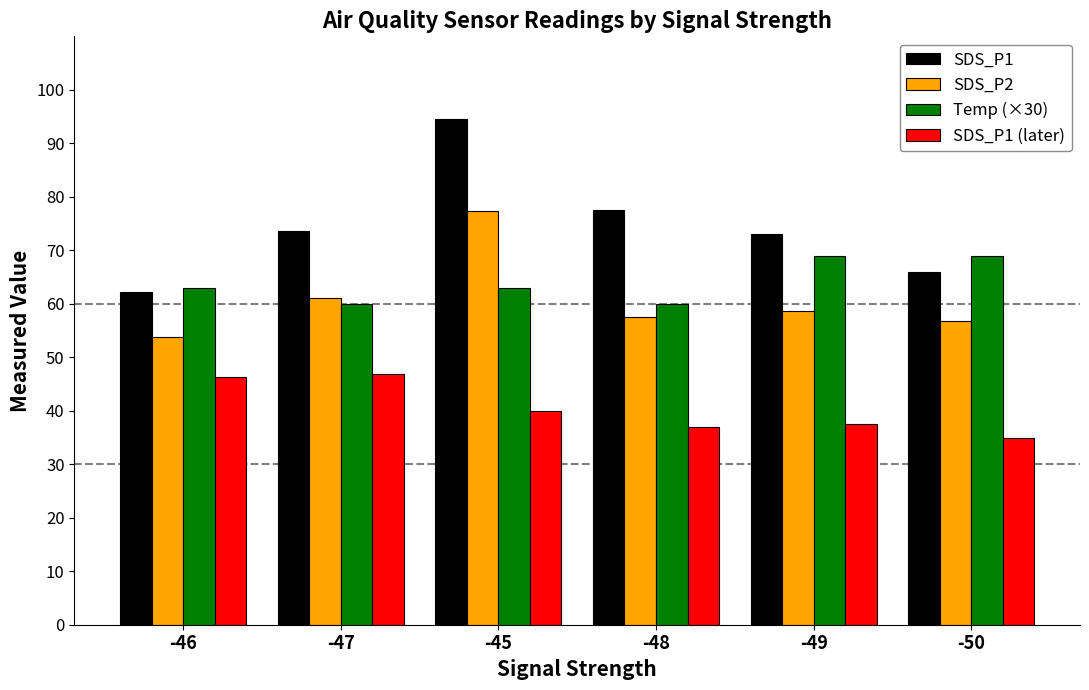

What is the difference between the maximum and minimum values in the Temp (×30) series?

9.0